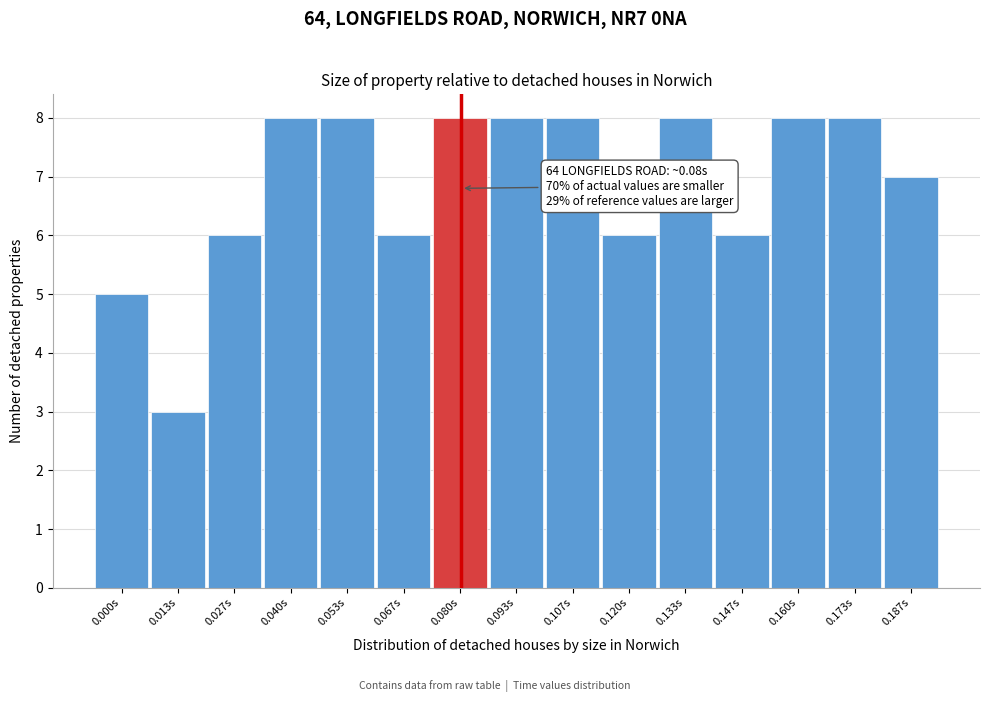

Reading left to right, what are all the values shown in this chart?

5	3	6	8	8	6	8	8	8	6	8	6	8	8	7